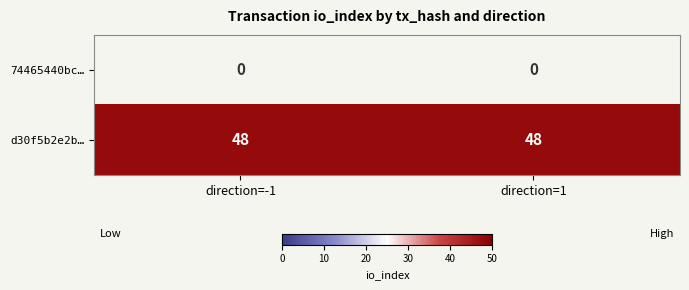

The value of d30f5b2e2b… at direction=1 is 14. True or false?

False